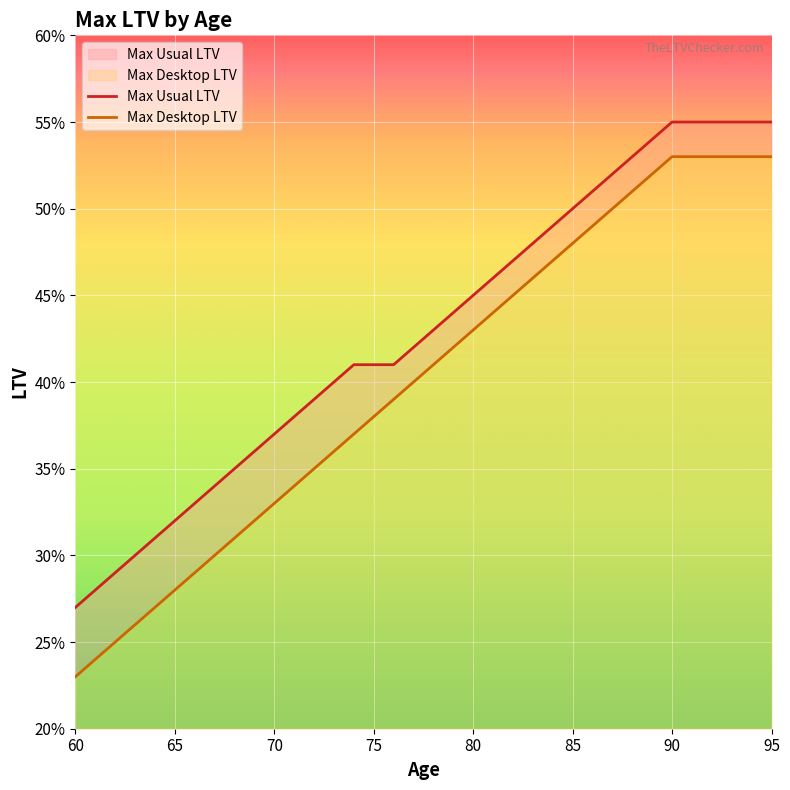

What is the value of the Max Usual LTV point at the 13th from the left?

0.4